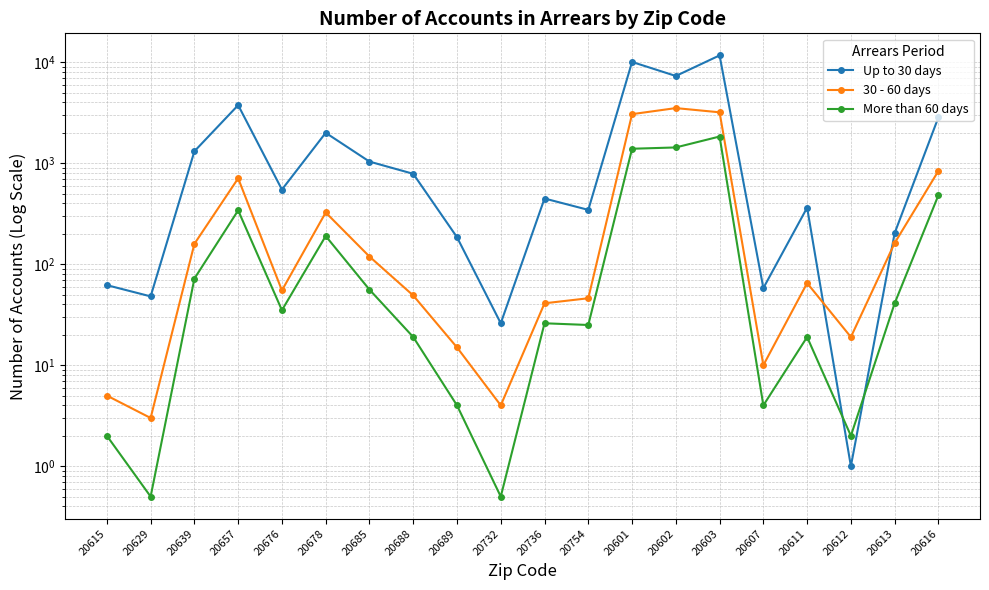

What is the average value of the More than 60 days series?

298.9